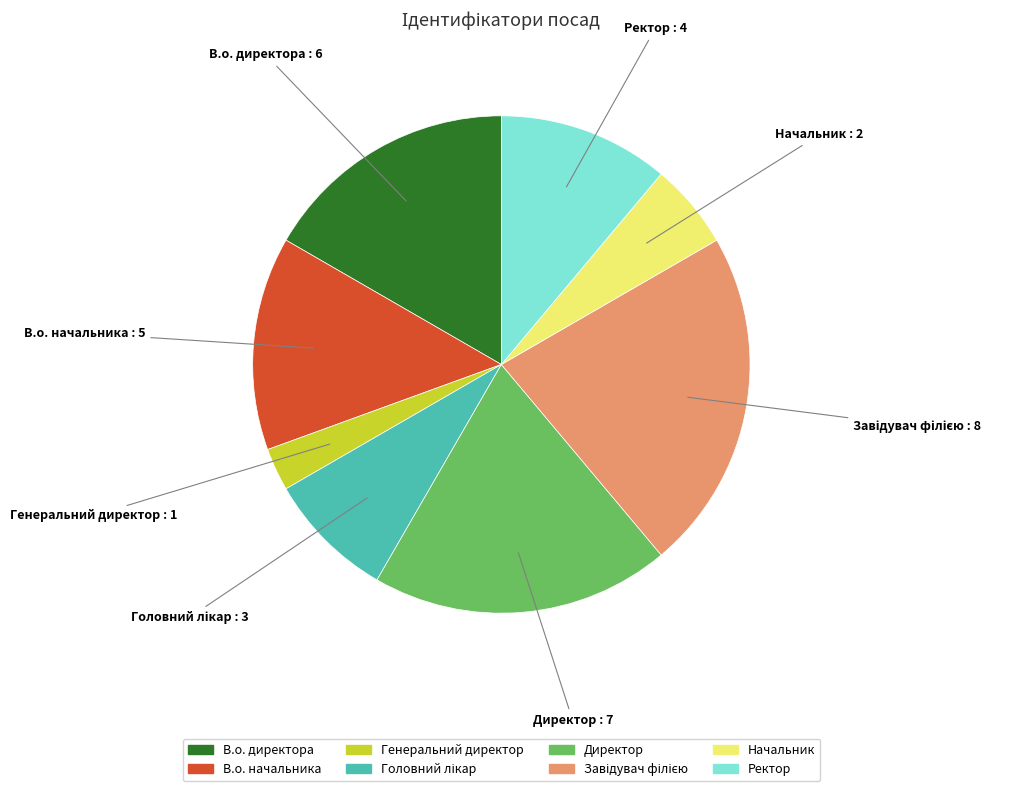

Is there any slice that represents more than half of the pie?

No